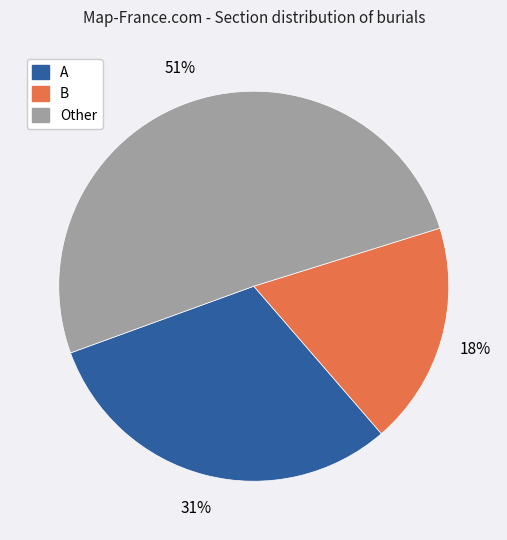

To the nearest percent, what is the average slice percentage?

33%